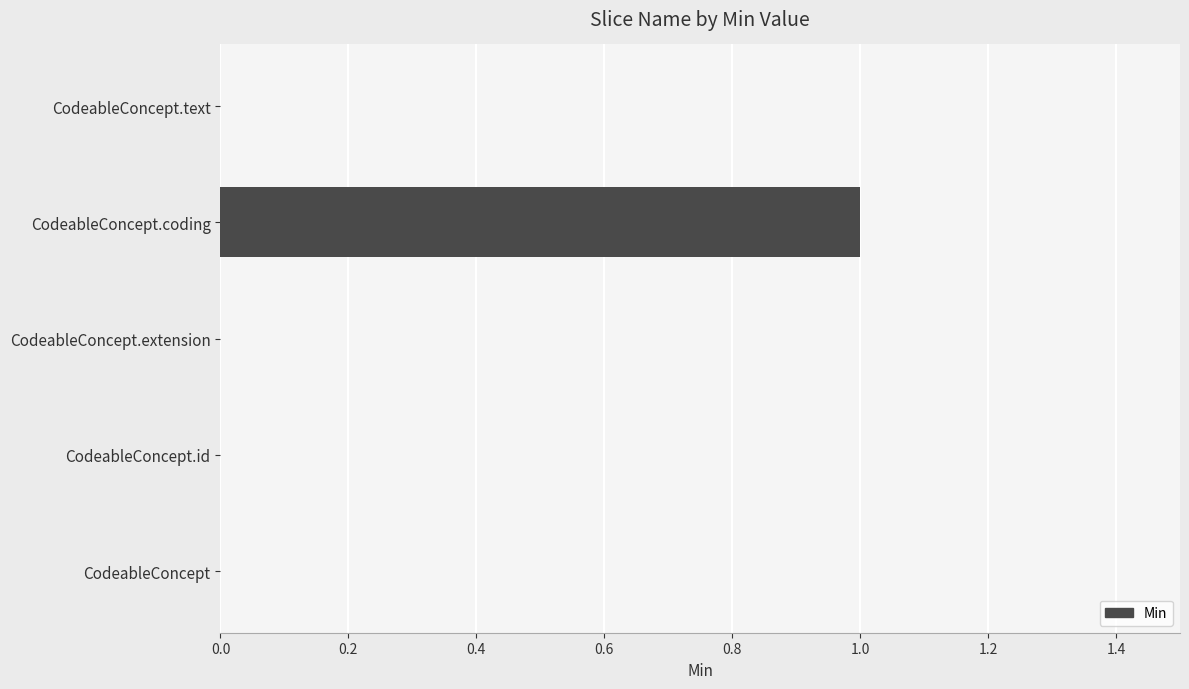

Reading bottom to top, extract all data points from this chart.

CodeableConcept=0	CodeableConcept.id=0	CodeableConcept.extension=0	CodeableConcept.coding=1	CodeableConcept.text=0